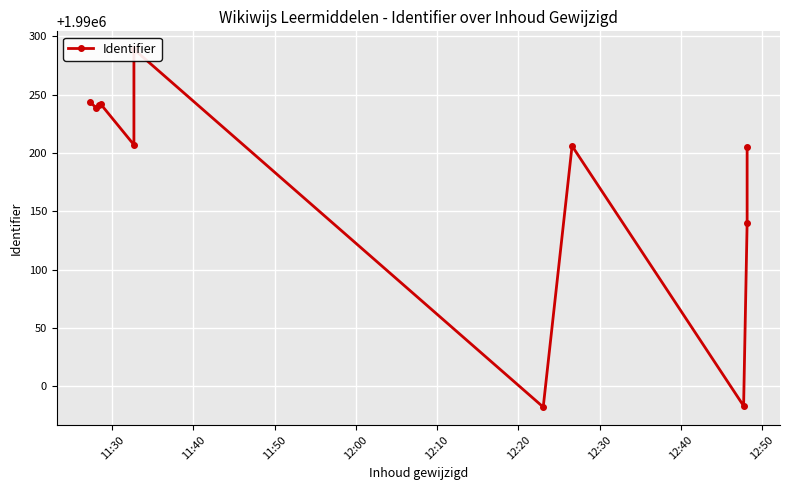

What is the difference between the second highest and minimum values?

262